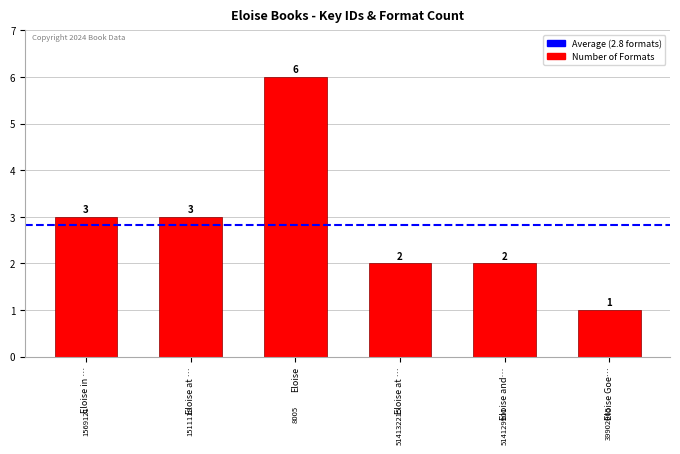

What is the difference between the second highest and second lowest values?

1